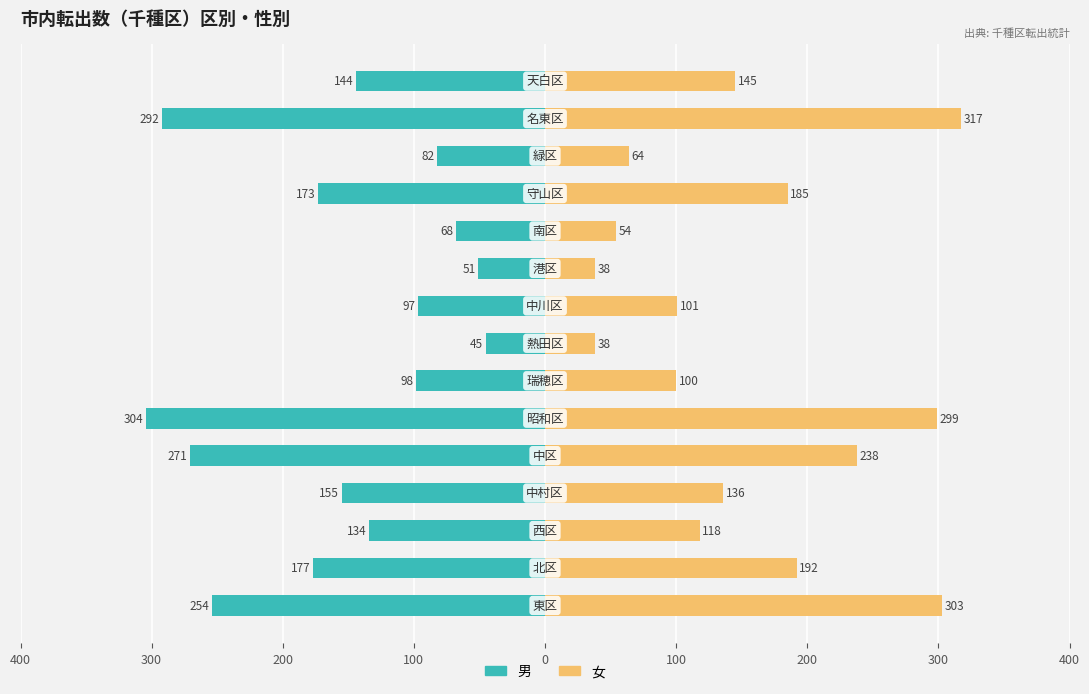

The 女 series shows 58 at 9. True or false?

False